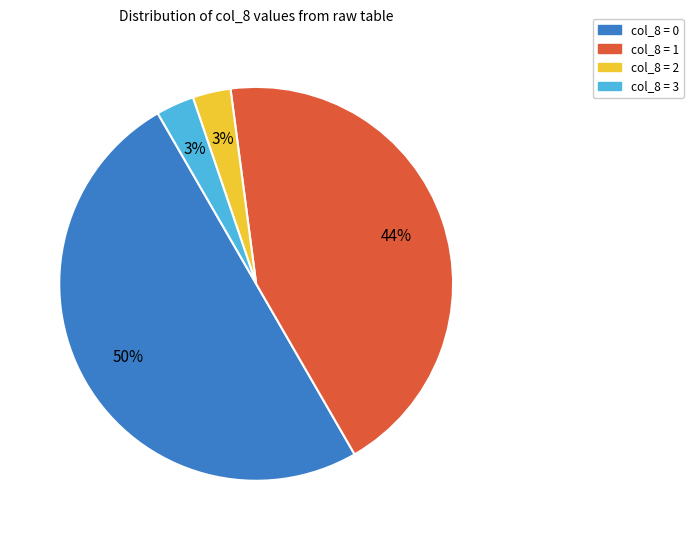

To the nearest percent, what is the average slice percentage?

25%